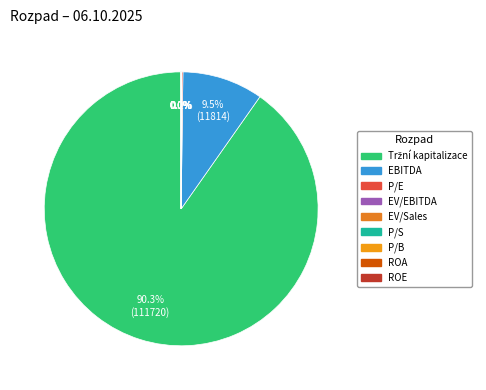

How many slices are in this pie chart?

9